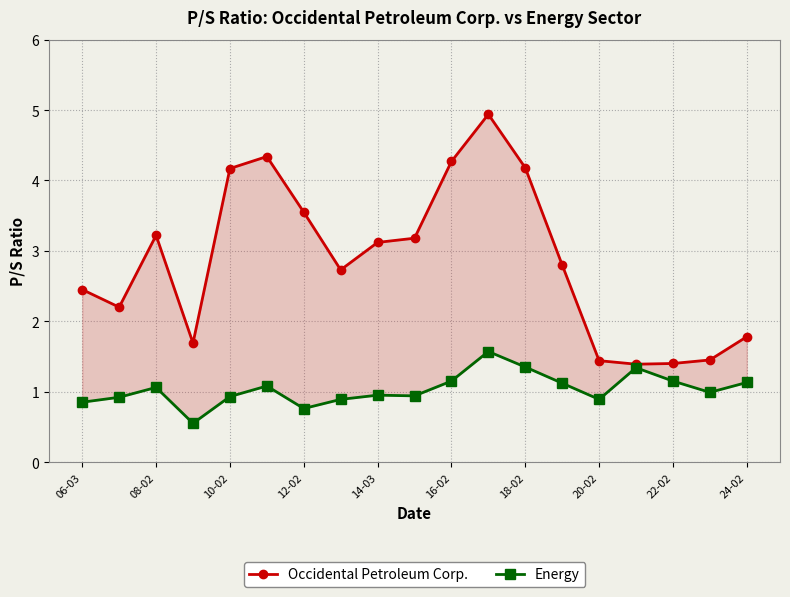

Is this an area chart (filled region under the line)?

No